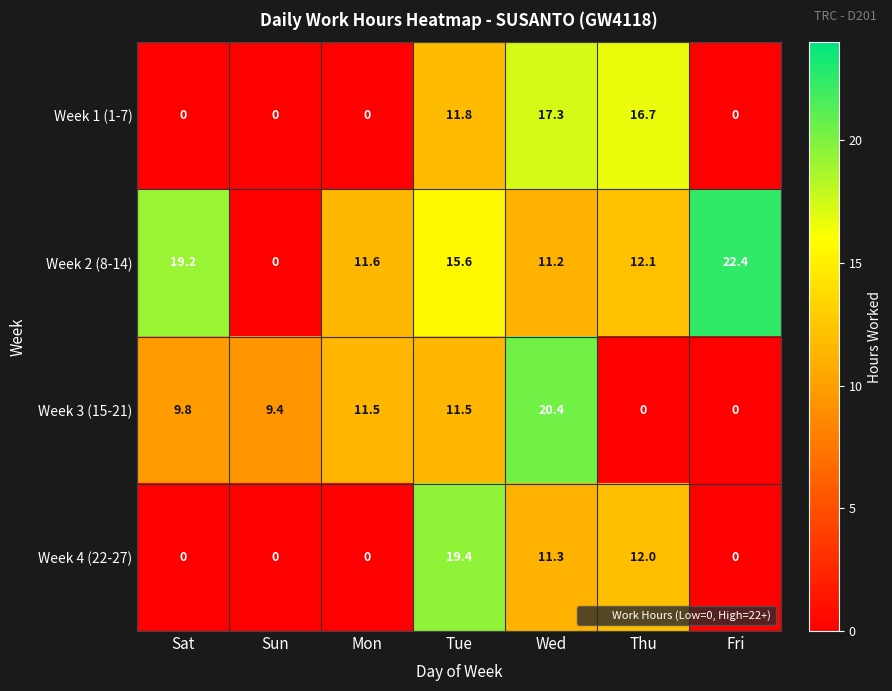

Is it true that Week 3 (15-21) equals 28.4 at Wed?

False